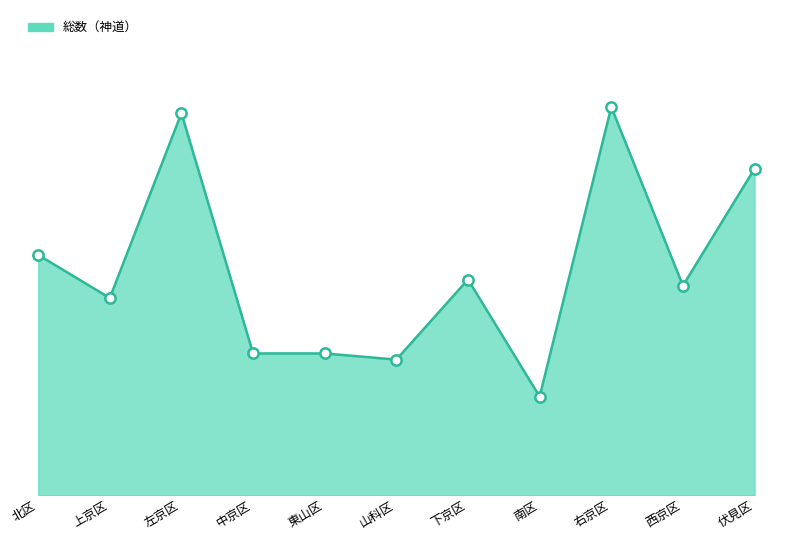

What is the change in value from 北区 to 南区?

-23